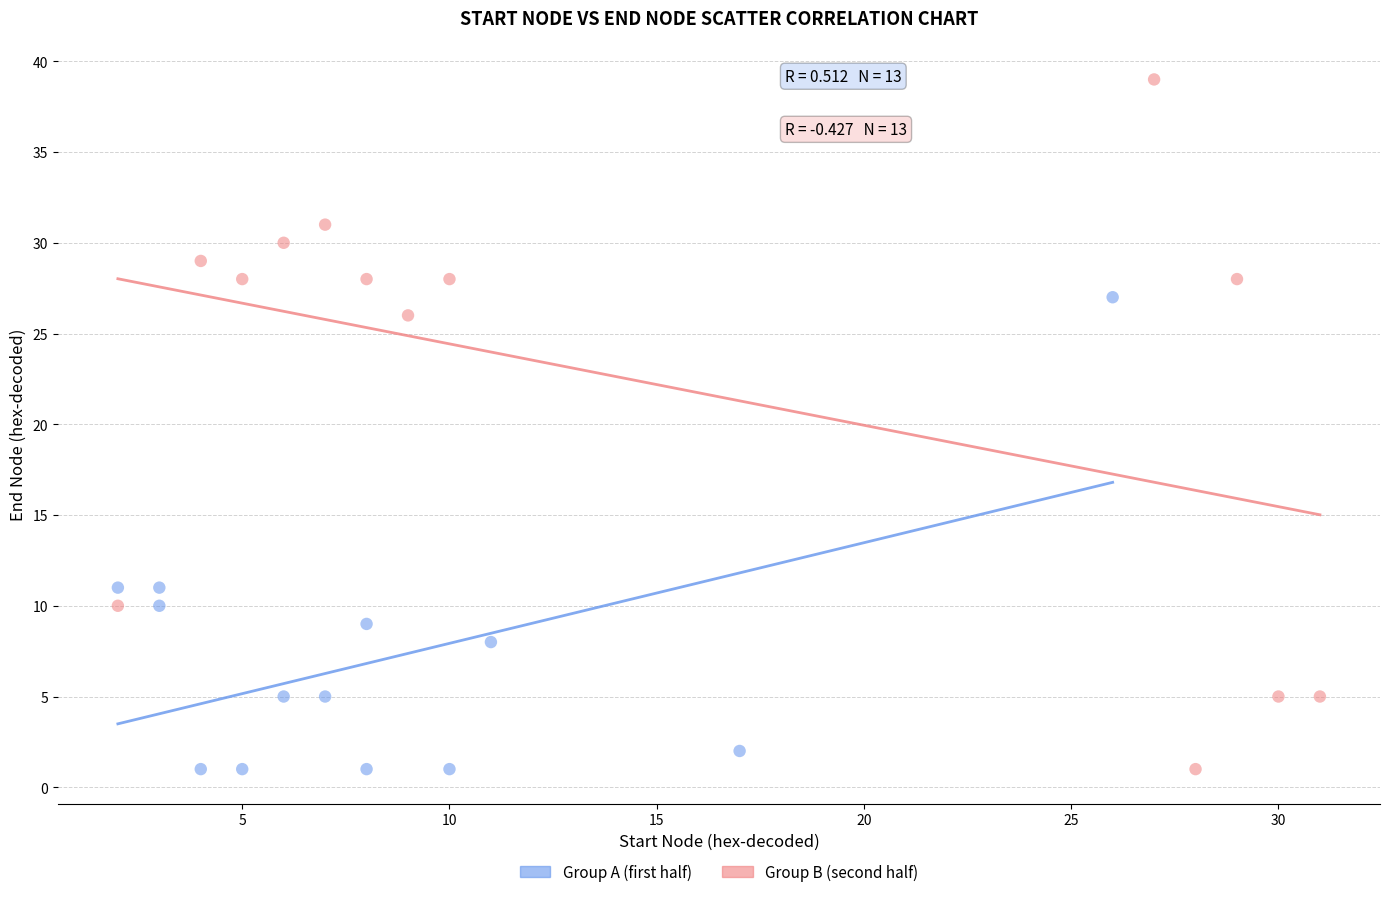

Which series contains the highest Y value?

Group B (second half)